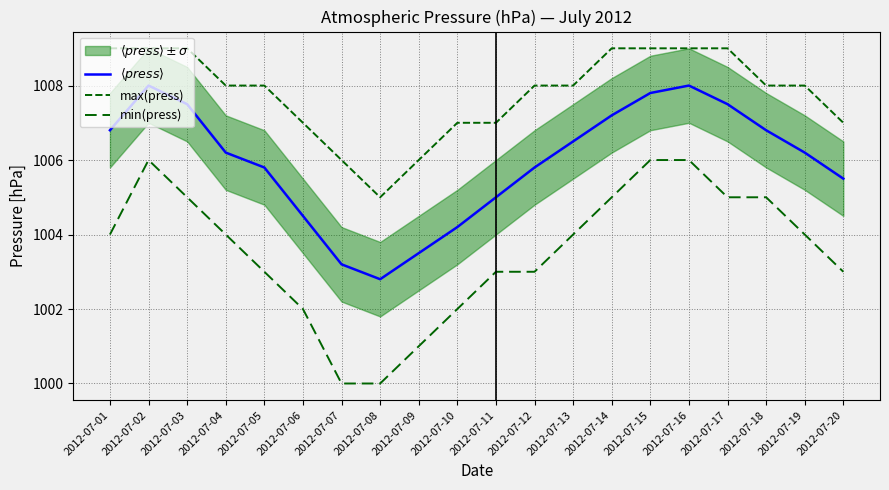

Is it true that $\langle press \rangle$ equals 1006.2 at 2012-07-04?

True